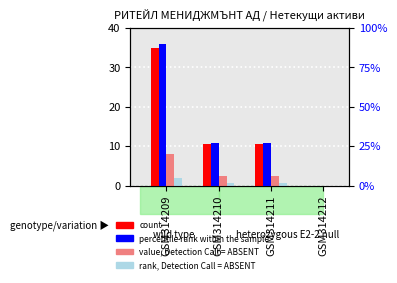

What is the sum of the percentile rank within the sample values at GSM314209 and GSM314212?

90.0